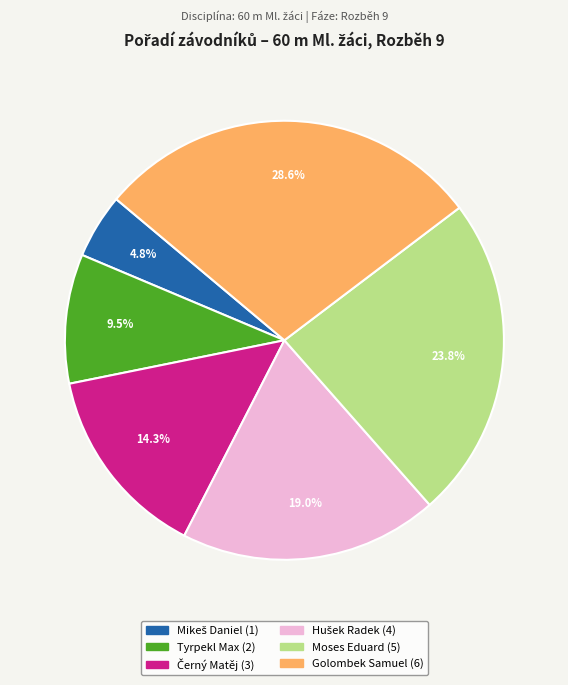

Is there any slice that represents more than half of the pie?

No